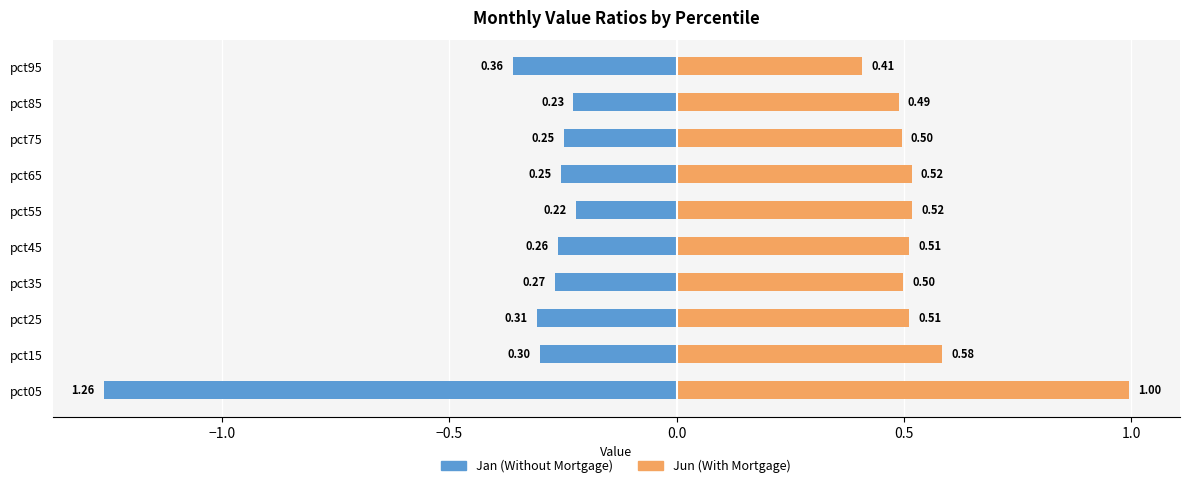

What position from the left is −1.5?

1